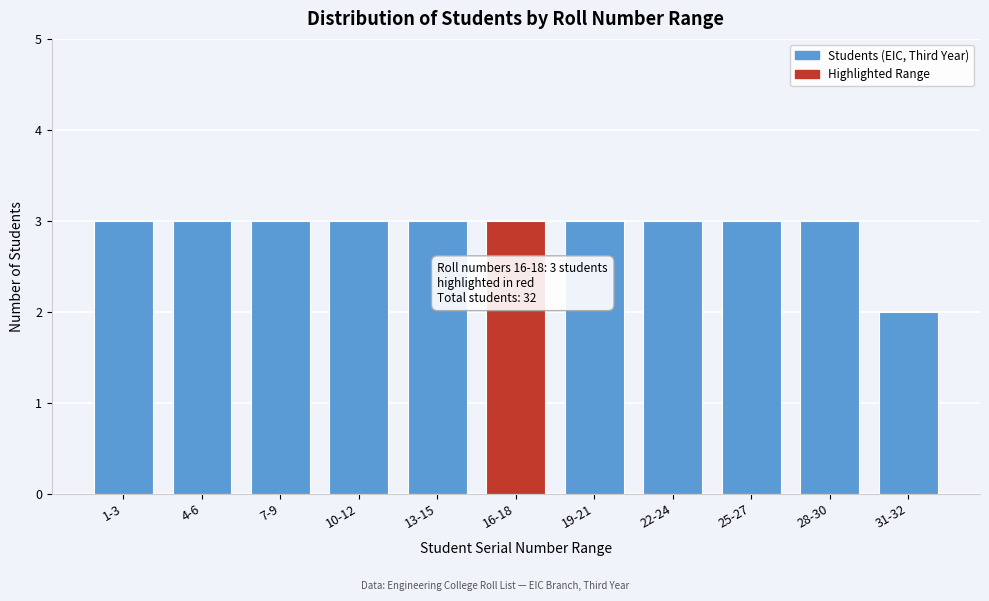

Reading right to left, what are all the values shown in this chart?

31-32=2	28-30=3	25-27=3	22-24=3	19-21=3	16-18=3	13-15=3	10-12=3	7-9=3	4-6=3	1-3=3